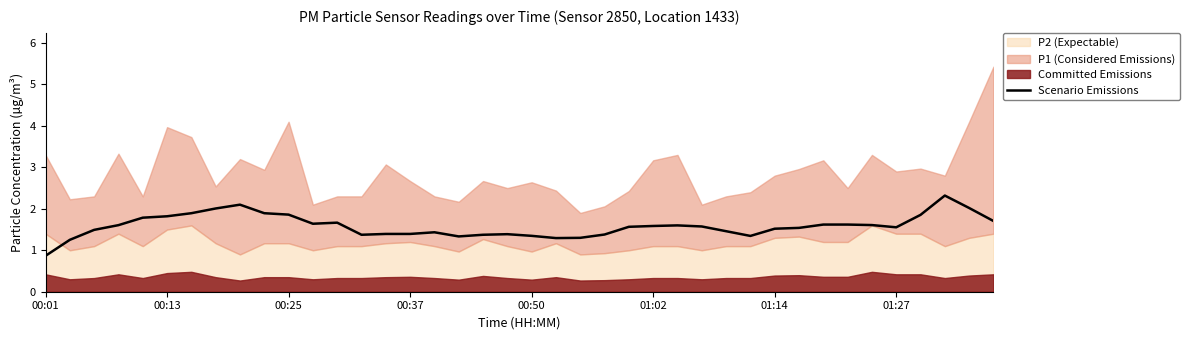

What is the change in value from 8 to 35?

-0.5